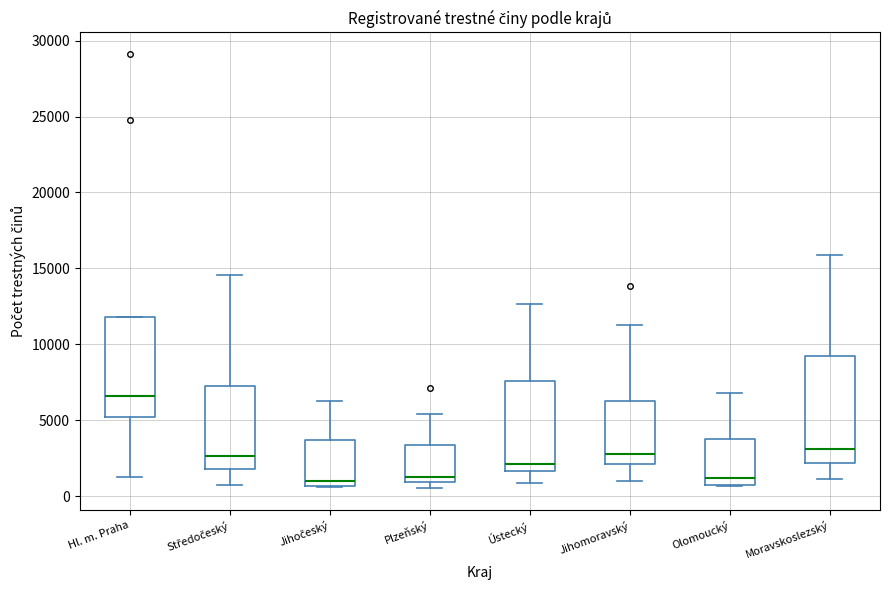

Where is the upper edge of the box for Ústecký on the y-axis? The values are not printed on the chart, so give them approximately, as read against the axis.

7500